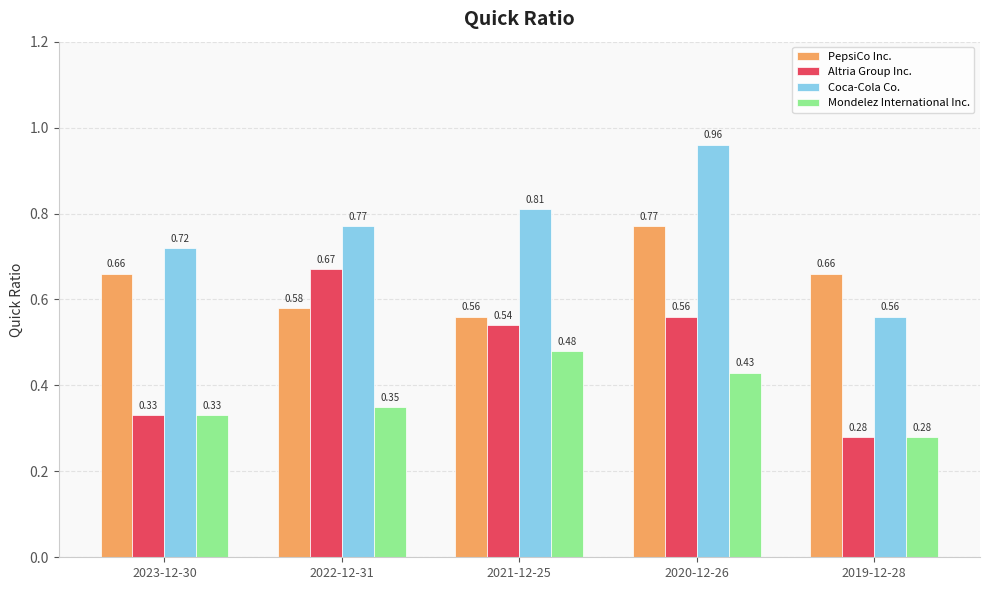

What is the difference between the maximum and minimum values in the PepsiCo Inc. series?

0.2